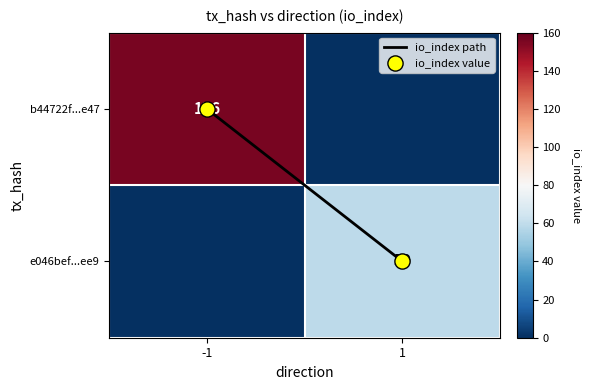

Which label corresponds to the largest value in the chart?

-1